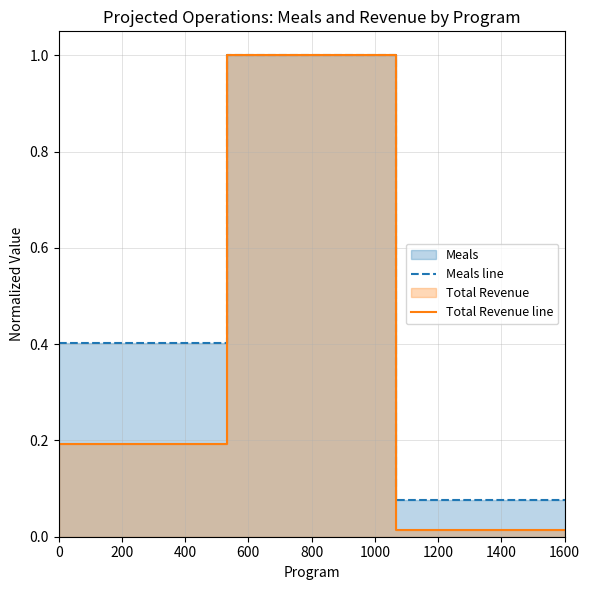

Rank the series at 0 from highest to lowest value.

Meals line, Total Revenue line